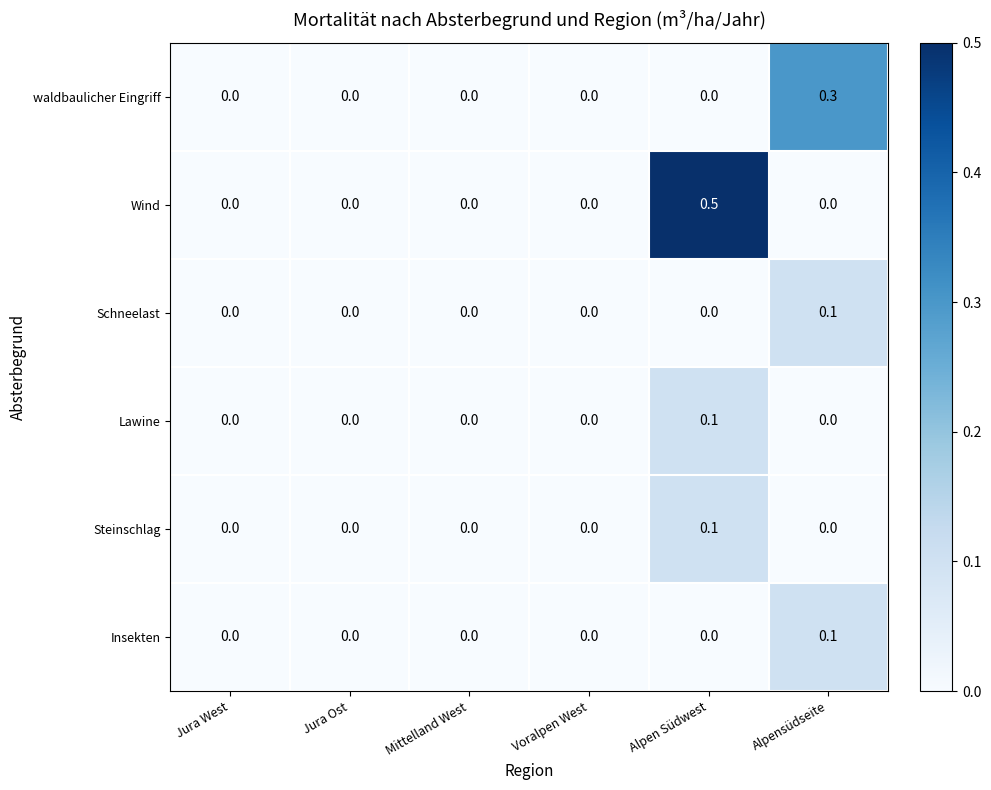

Between Alpen Südwest and Alpensüdseite, which series saw the biggest shift?

Wind